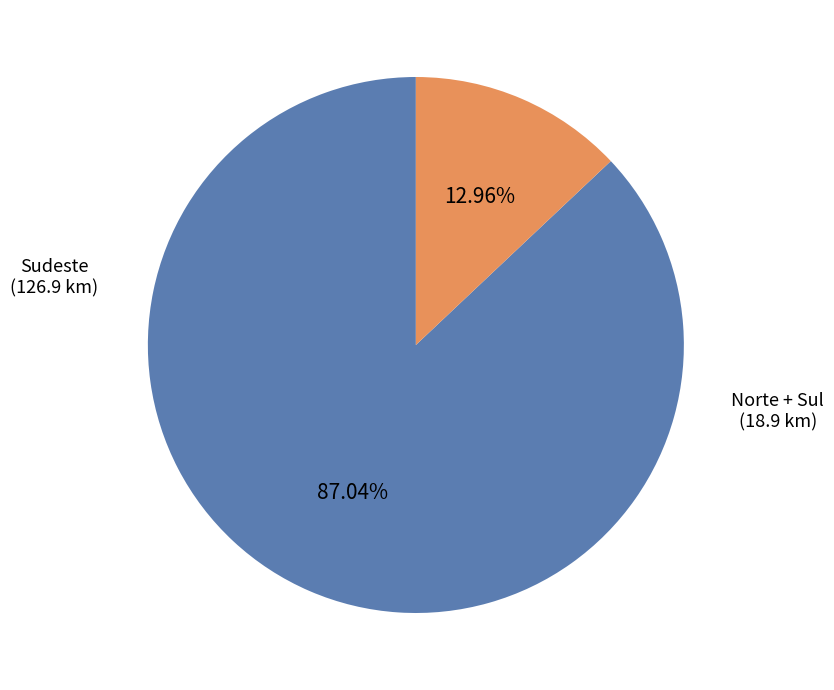

Which has a higher value, Norte + Sul or Sudeste?

Sudeste